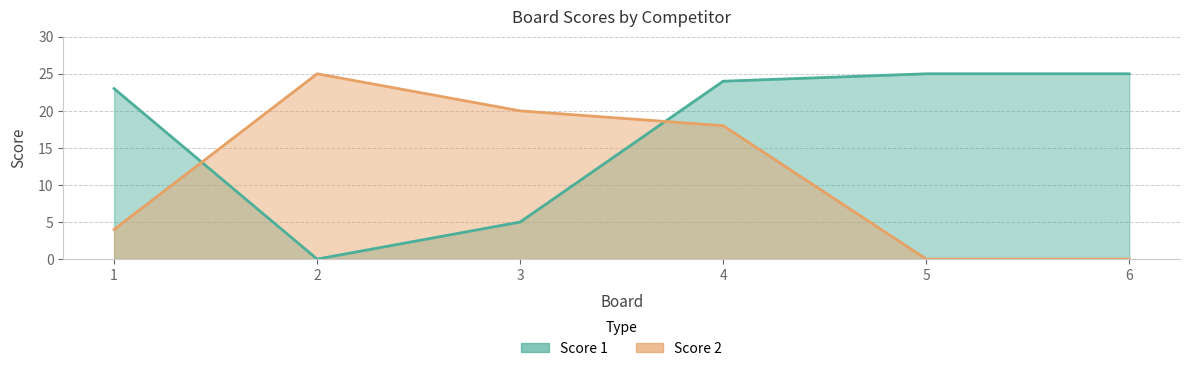

At which label does Score 2 reach its minimum?

5